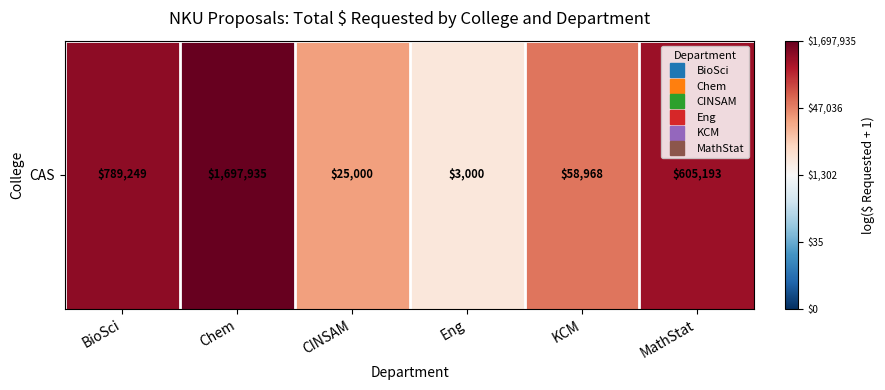

True or false: the data shows 8.0 at Eng.

True